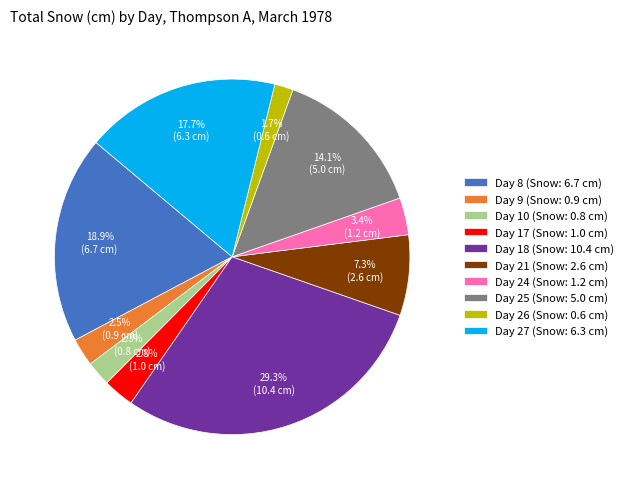

Does any single category account for the majority?

No